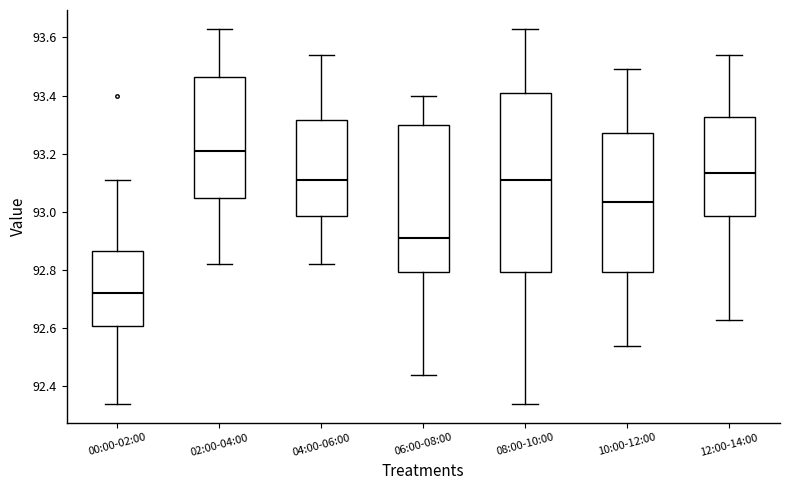

Which box's median line is the lowest?

00:00-02:00